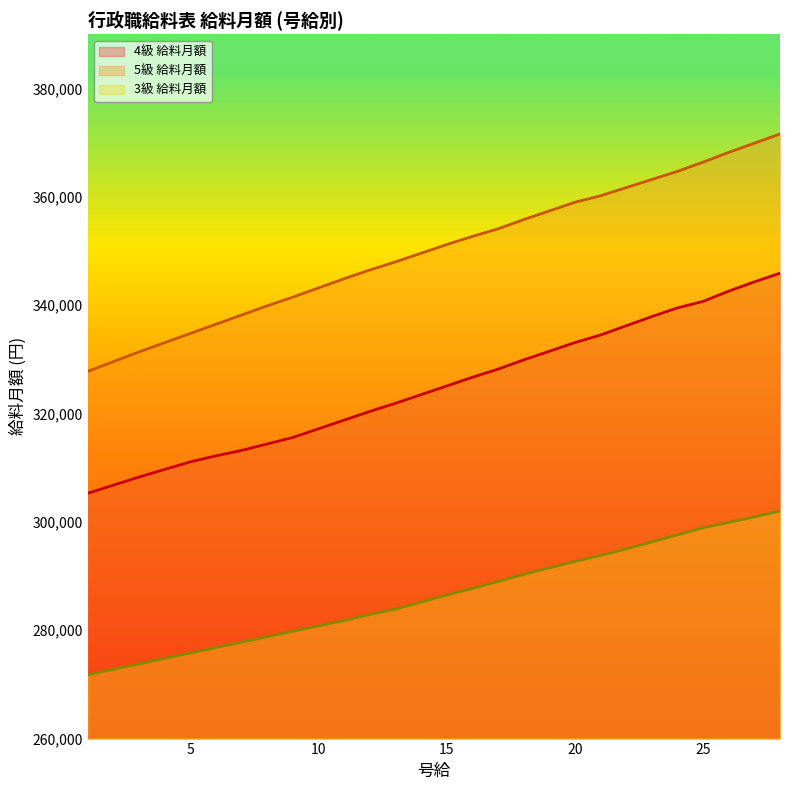

At which label does 3級 給料月額 first exceed 286500?

16